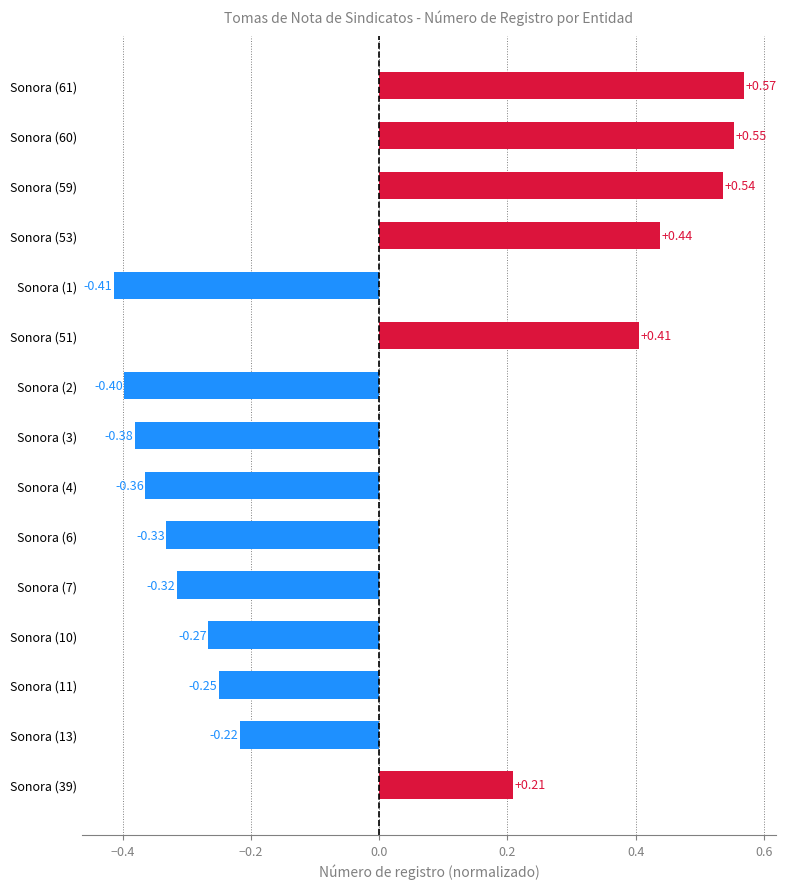

What is the difference between the maximum and second lowest values?

1.0